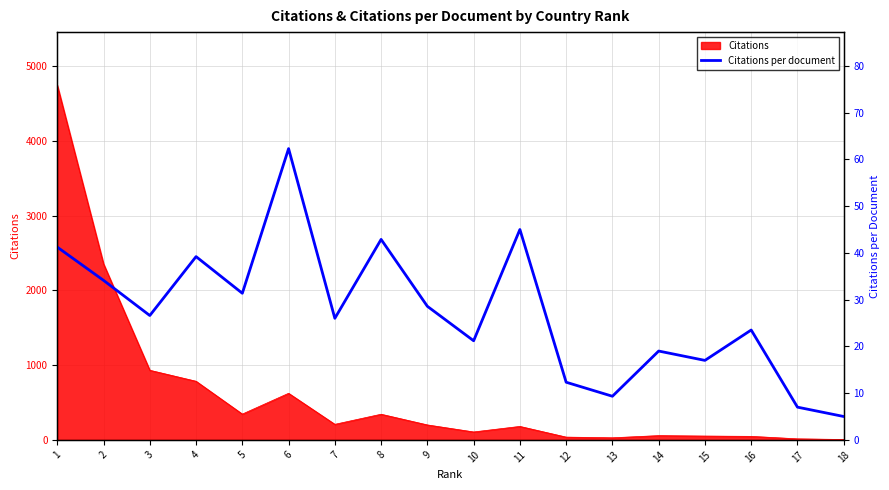

At which label does the data first exceed 26?

1